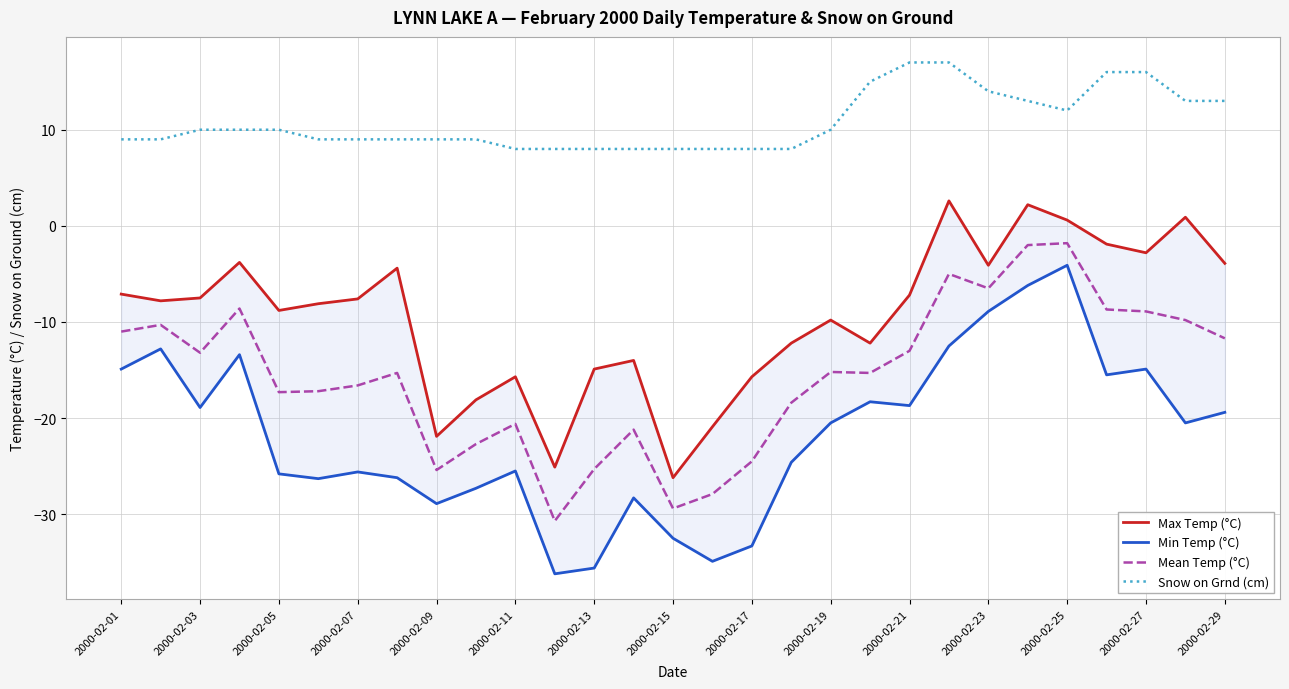

True or false: Snow on Grnd (cm) and Mean Temp (°C) intersect in this chart.

False